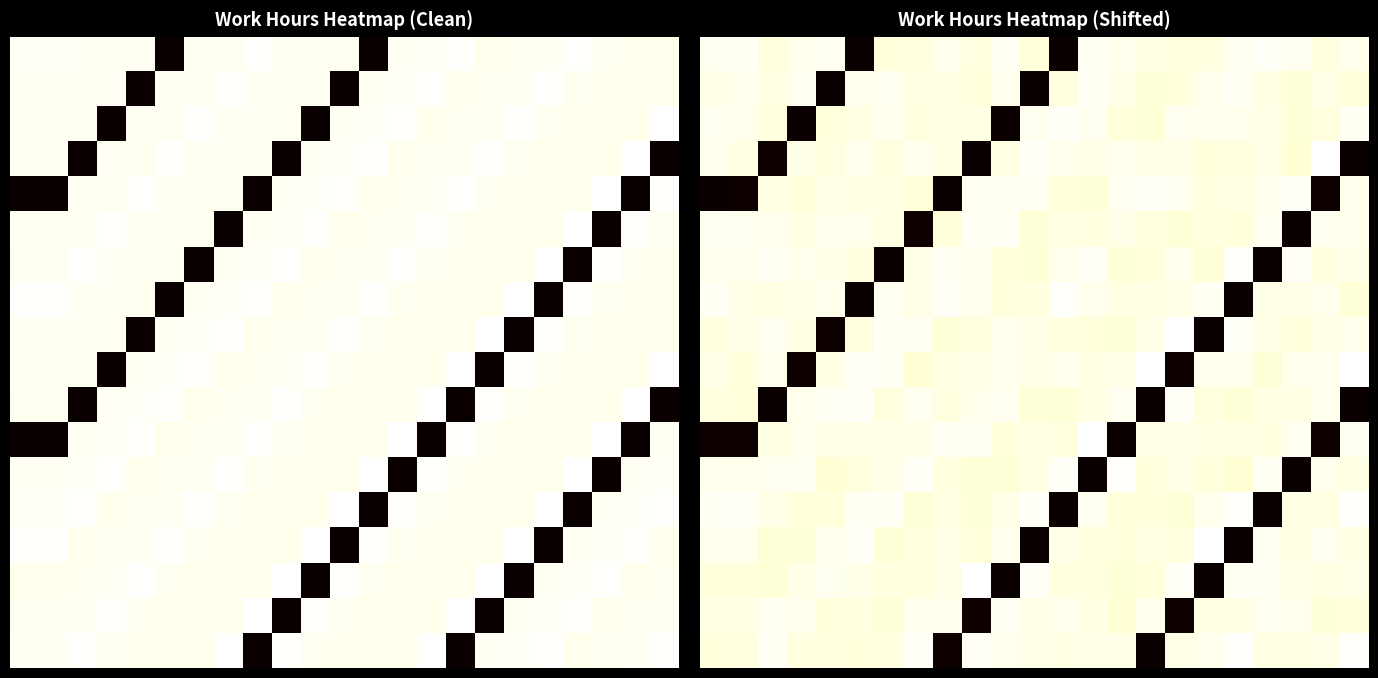

How many series are shown in this chart?

18